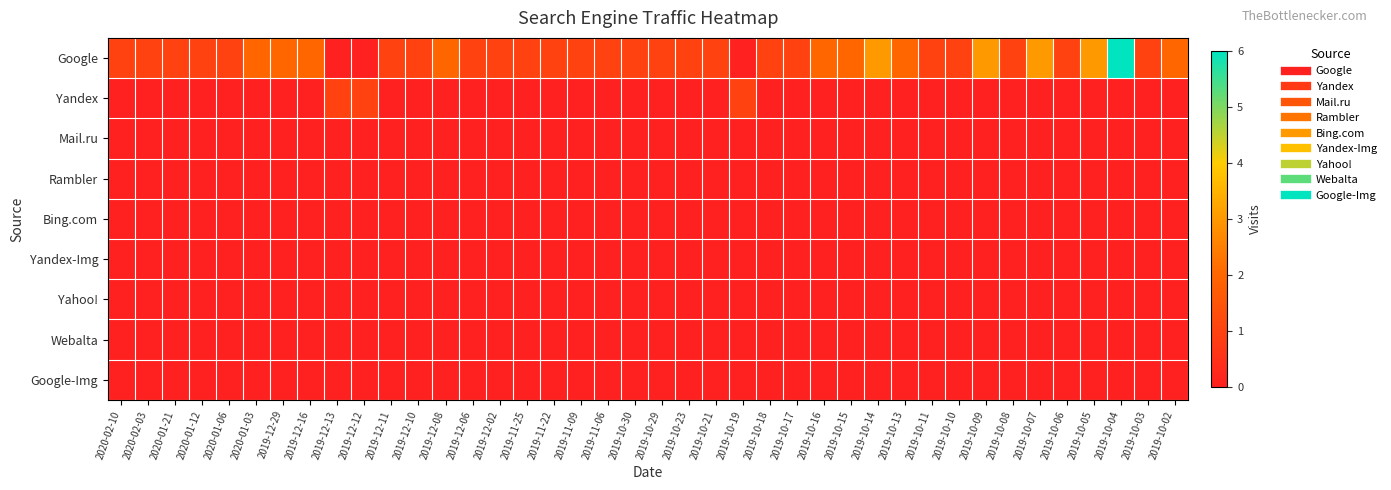

What is the greatest value displayed?

6